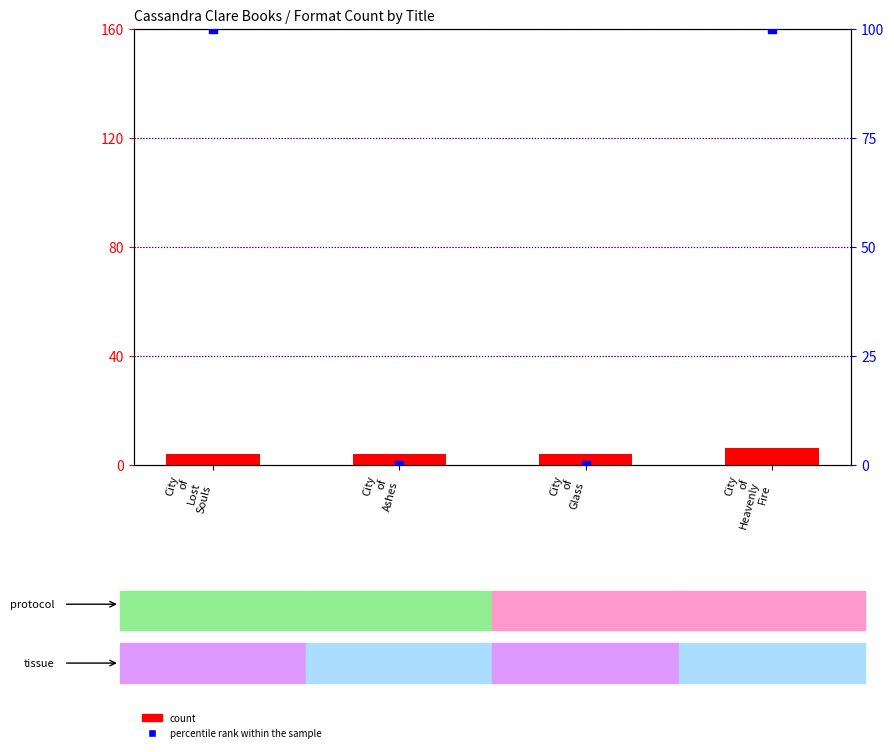

Which series contains the highest Y value?

percentile rank within the sample